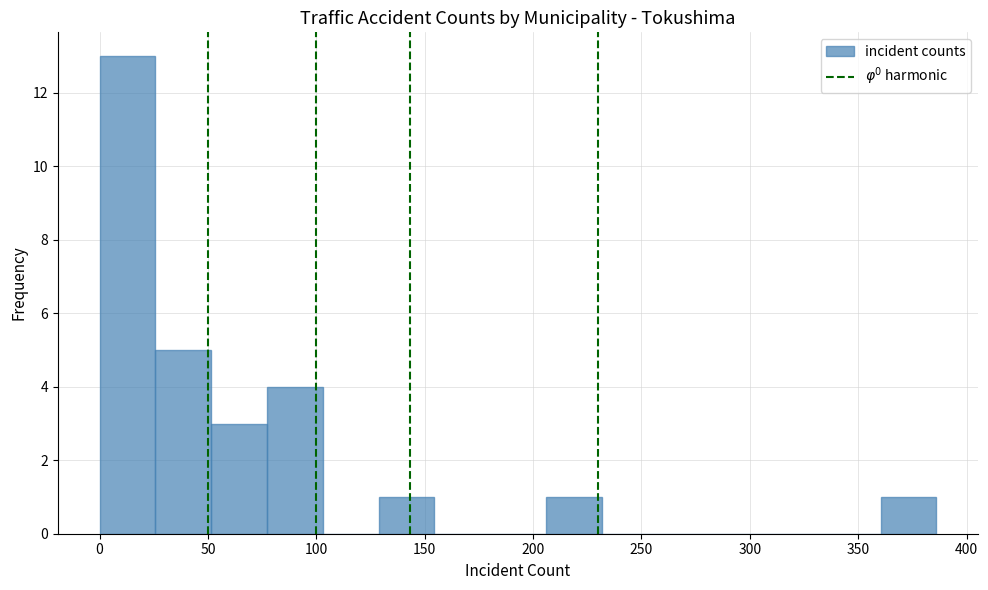

Which range on the x-axis has the tallest bar?

0 to 25